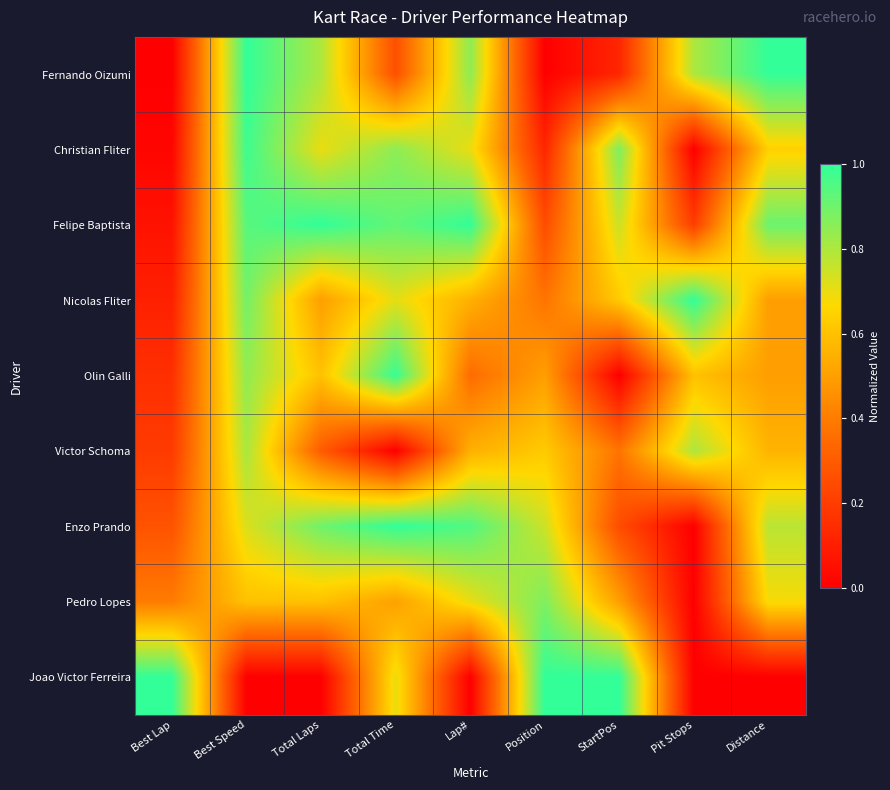

List the series in order of their peak value, lowest first.

Victor Schoma, Pedro Lopes, Christian Fliter, Olin Galli, Fernando Oizumi, Felipe Baptista, Nicolas Fliter, Enzo Prando, Joao Victor Ferreira